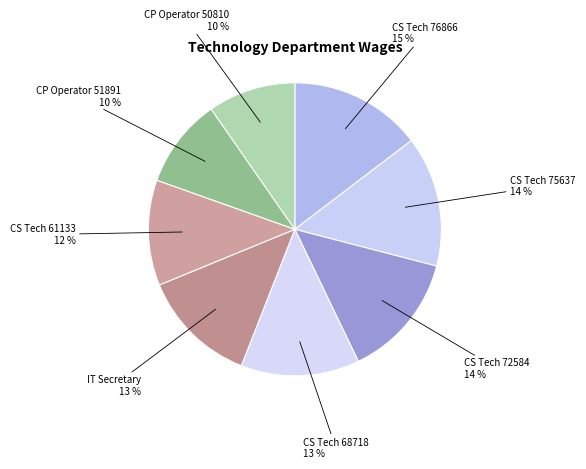

How many slices are in this pie chart?

8